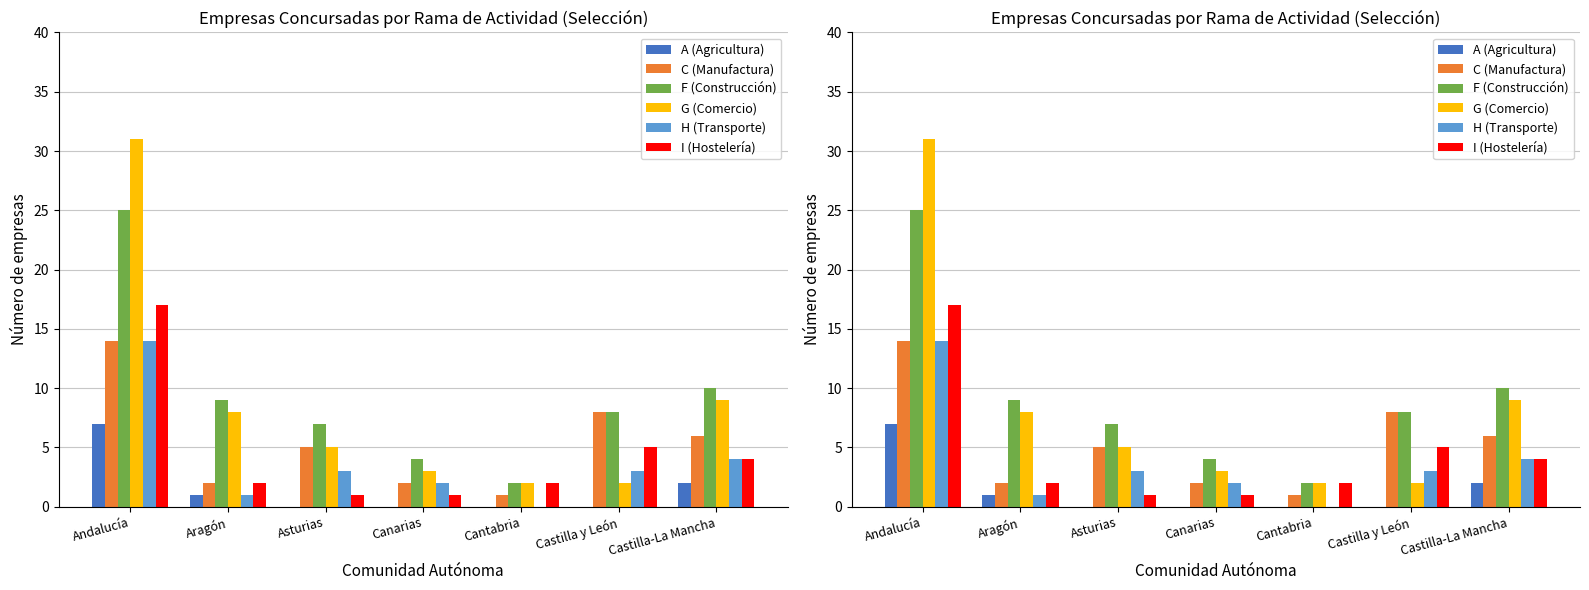

Count the number of categories in the chart.

7